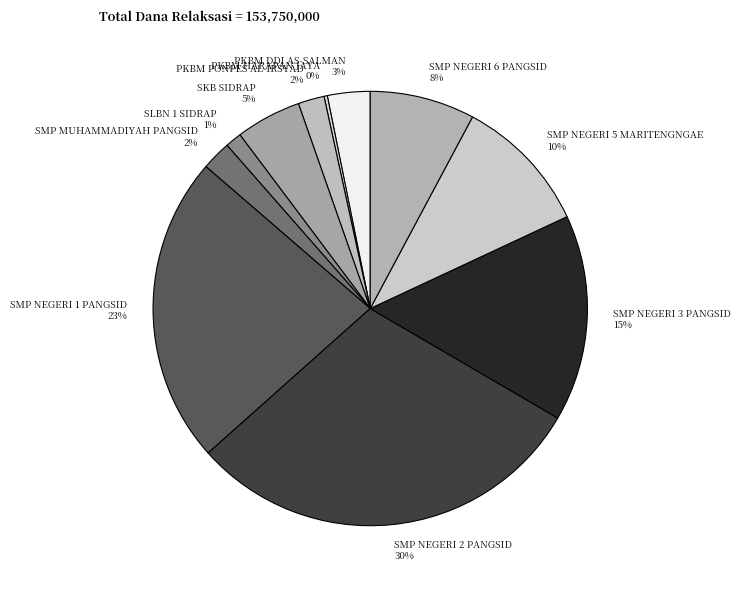

What is the largest slice in the pie chart?

SMP NEGERI 2 PANGSID